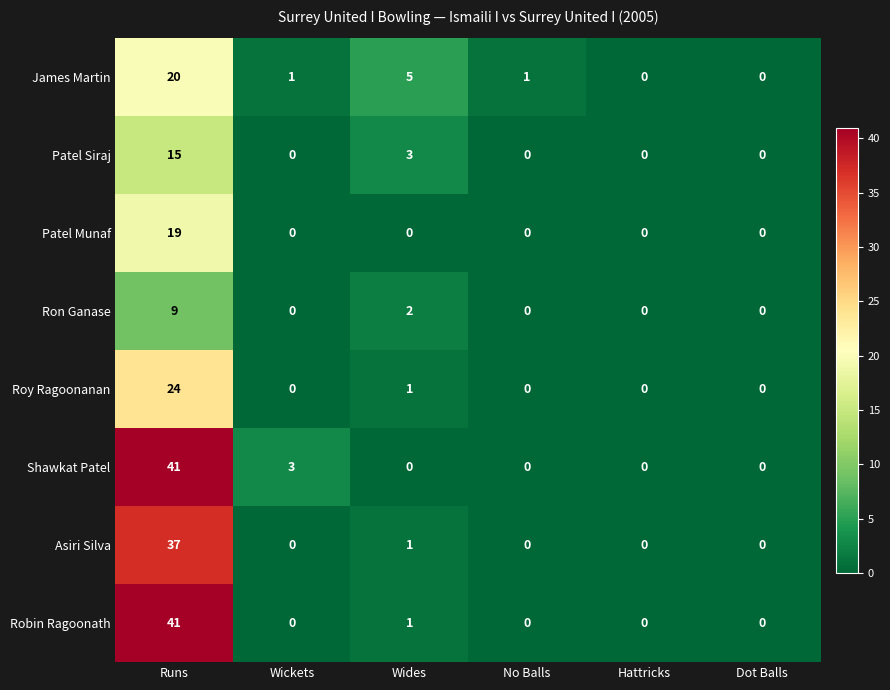

Is it true that Ron Ganase equals 4 at No Balls?

False